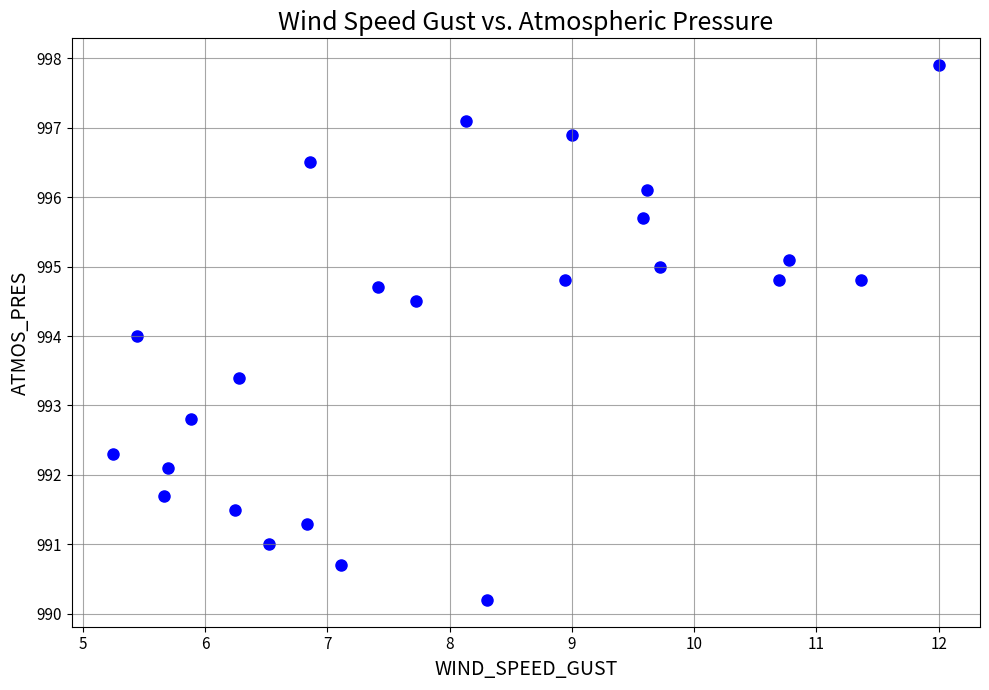

What is the range of X values (max minus min)?

6.8